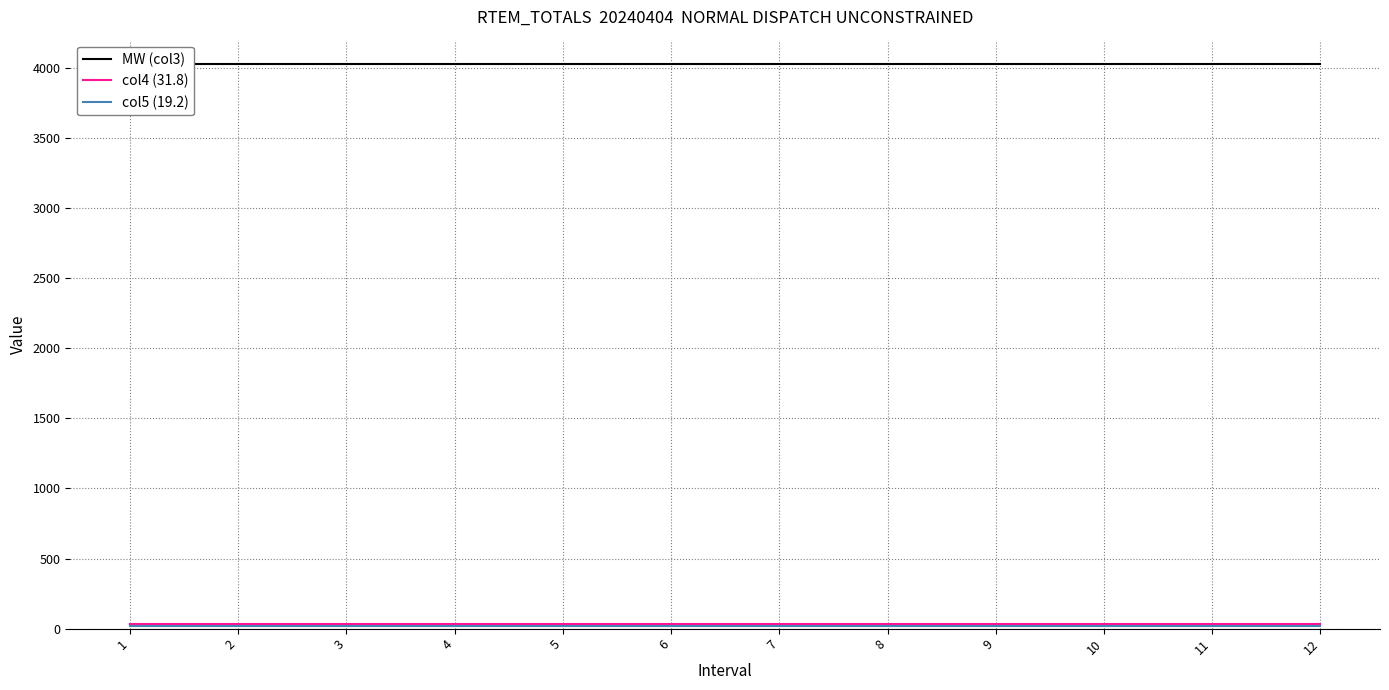

True or false: col4 (31.8) has more than 0 points higher than both neighbors.

False